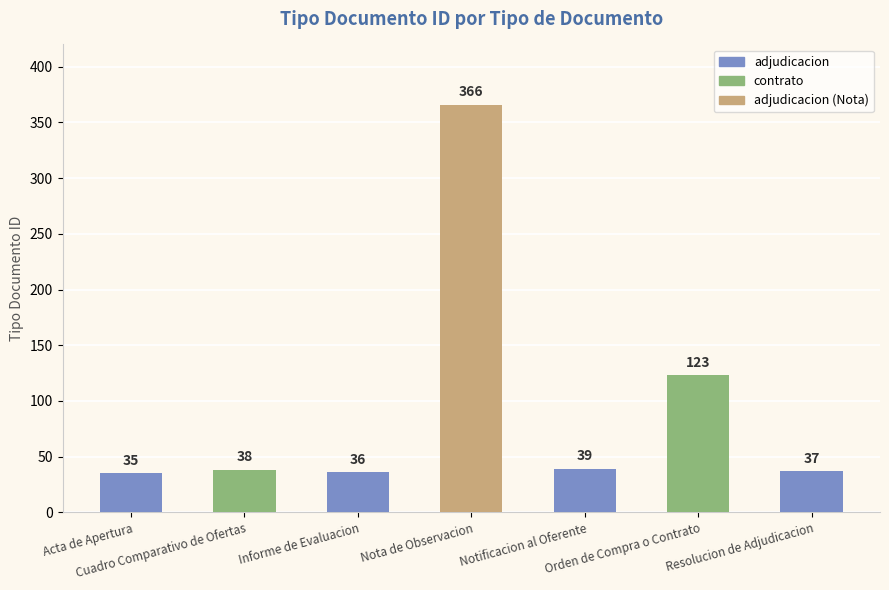

Reading right to left, extract all data points from this chart.

37	123	39	366	36	38	35